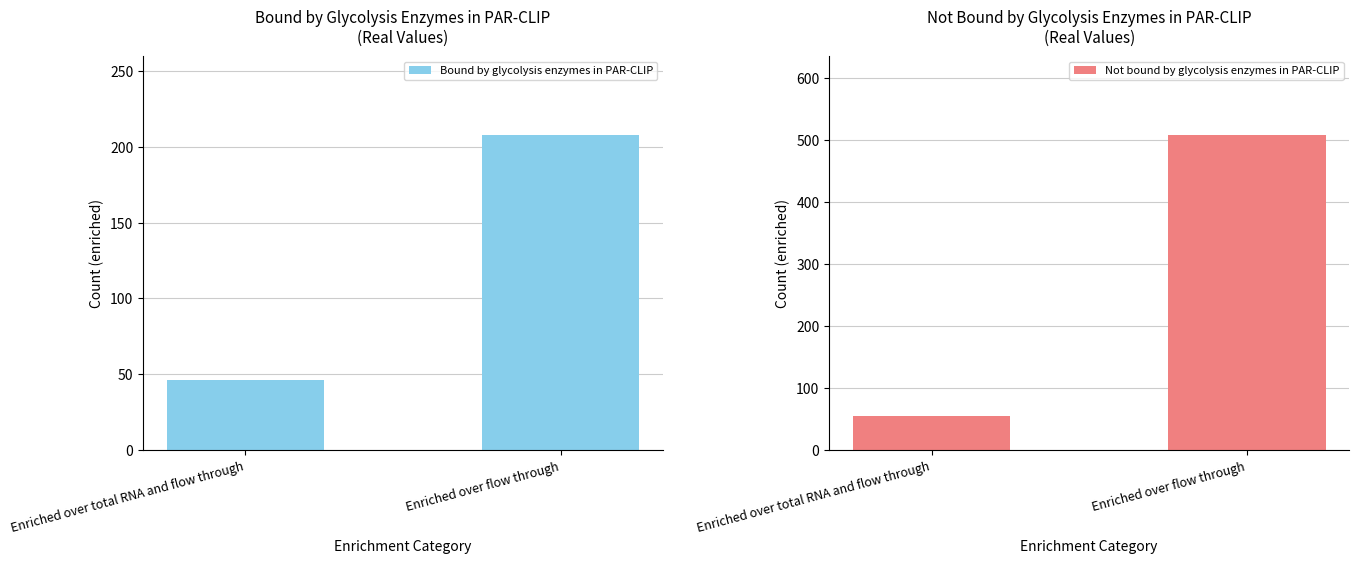

Is it true that Not bound by glycolysis enzymes in PAR-CLIP equals 89 at Enriched over total RNA and flow through?

False